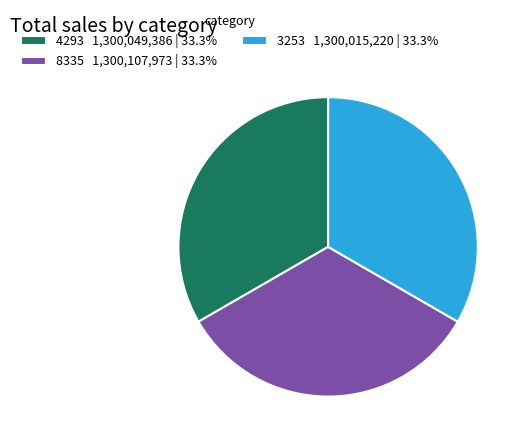

How many segments does this pie chart have?

3